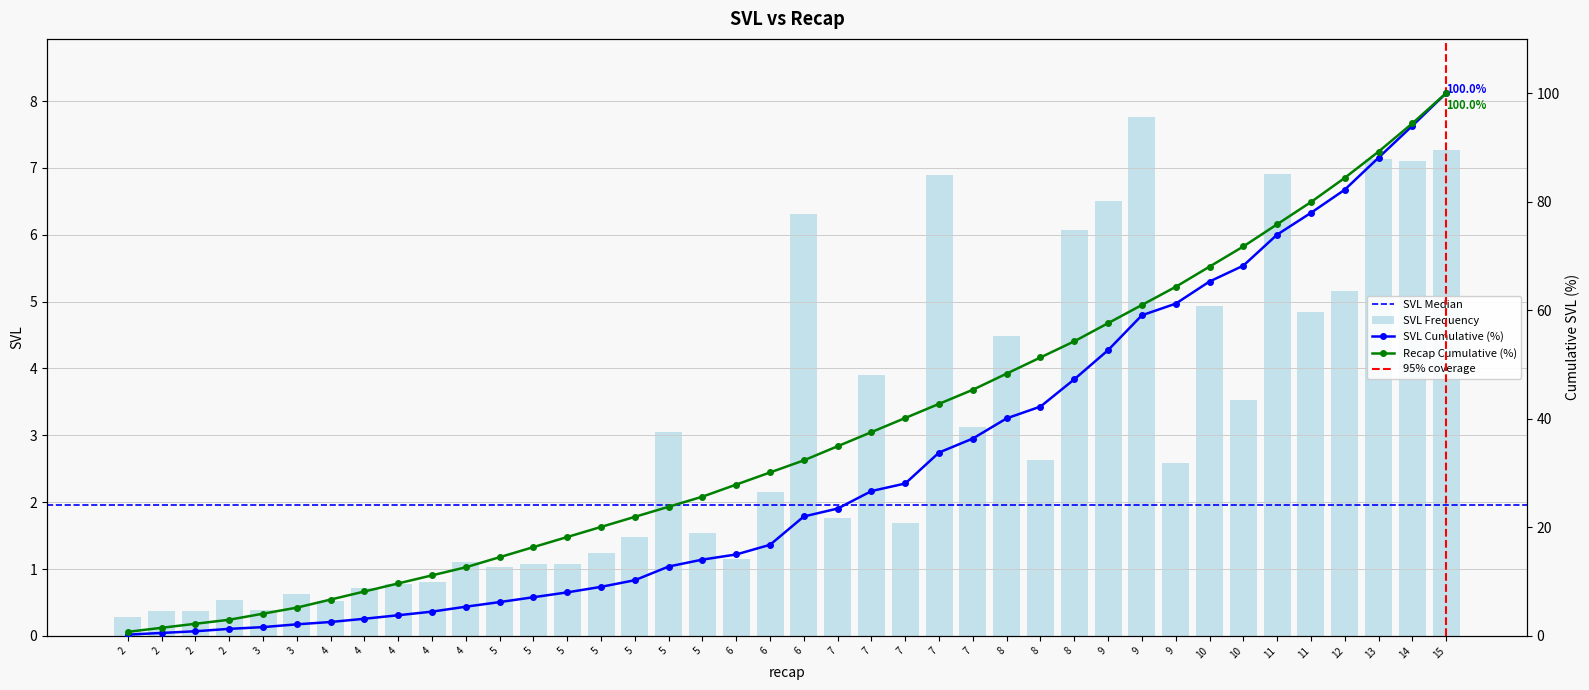

What is the change in value from 4 to 15?

+97.4